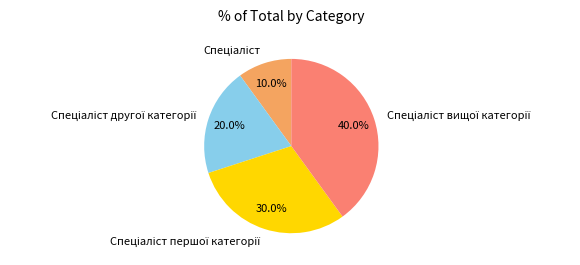

Is there a majority slice in this chart?

No